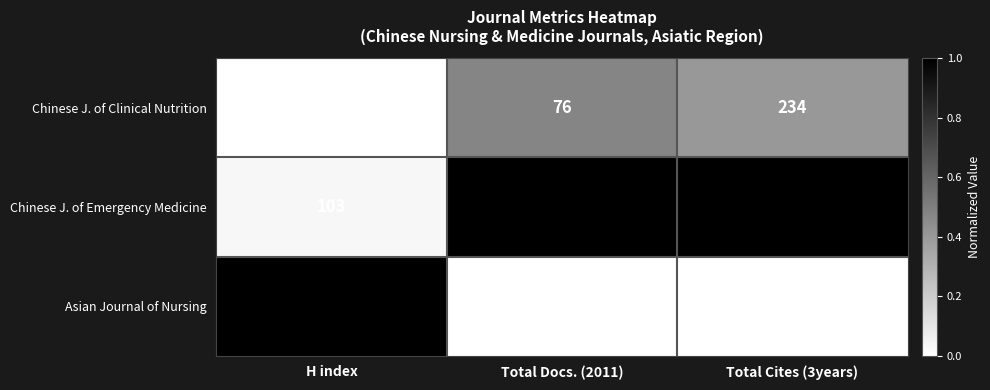

Which category has the highest value across all series?

Total Cites (3years)